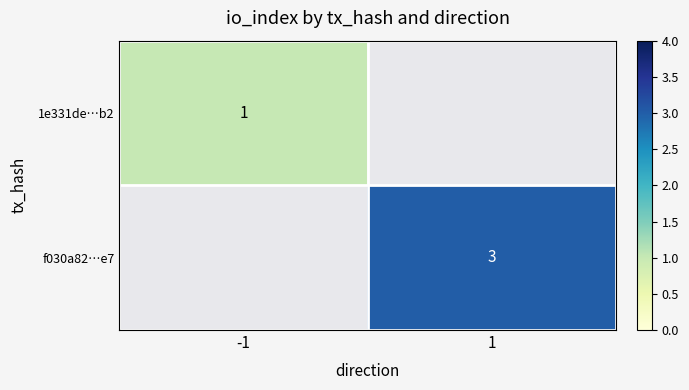

True or false: f030a82…e7 has a value of 3 at 1.

True